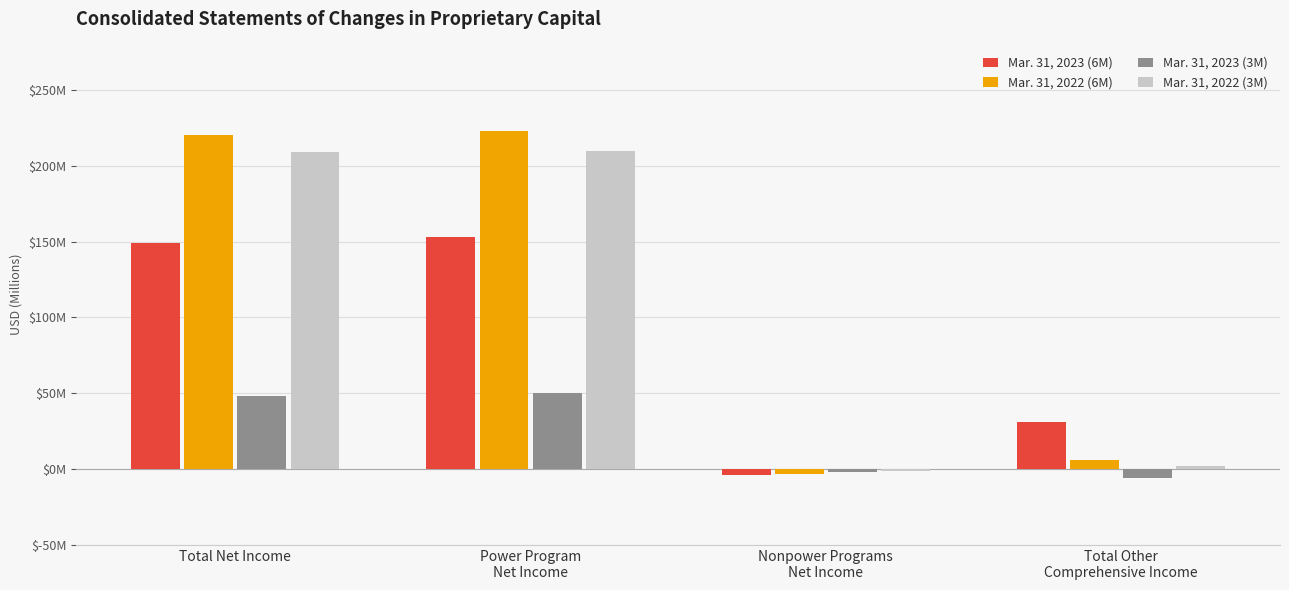

What is the difference between the maximum and minimum values in the Mar. 31, 2023 (3M) series?

56000000